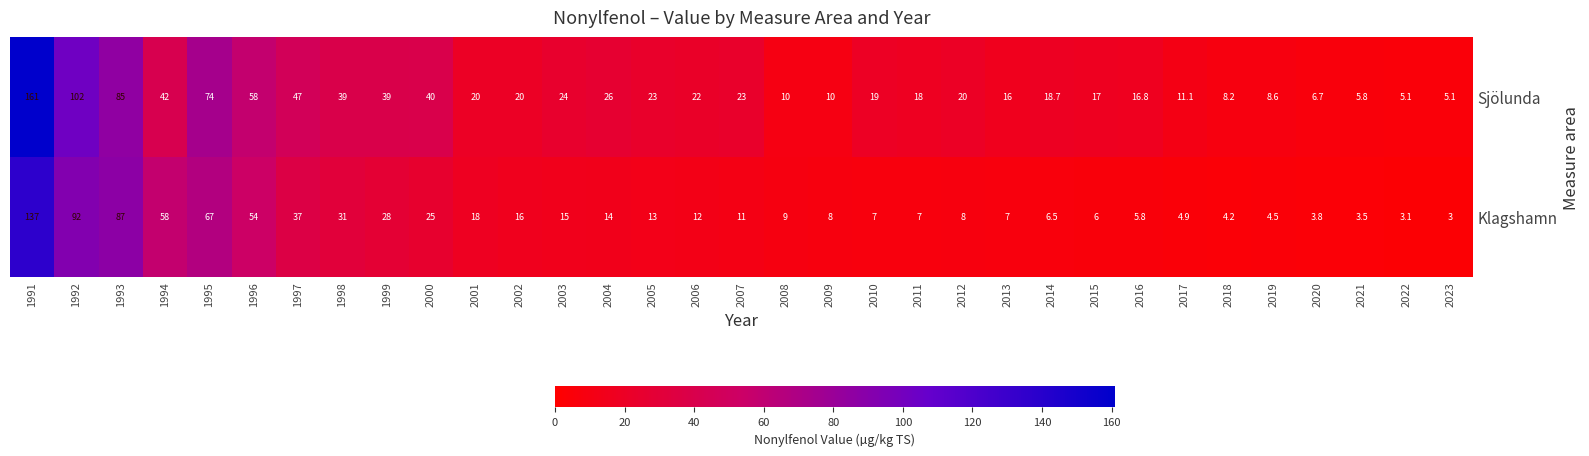

Where is Klagshamn nearest to the value 70?

1995